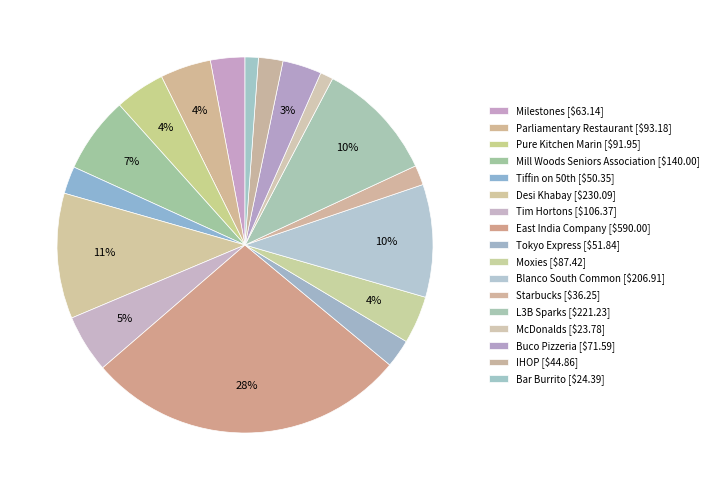

How many slices are in this pie chart?

17